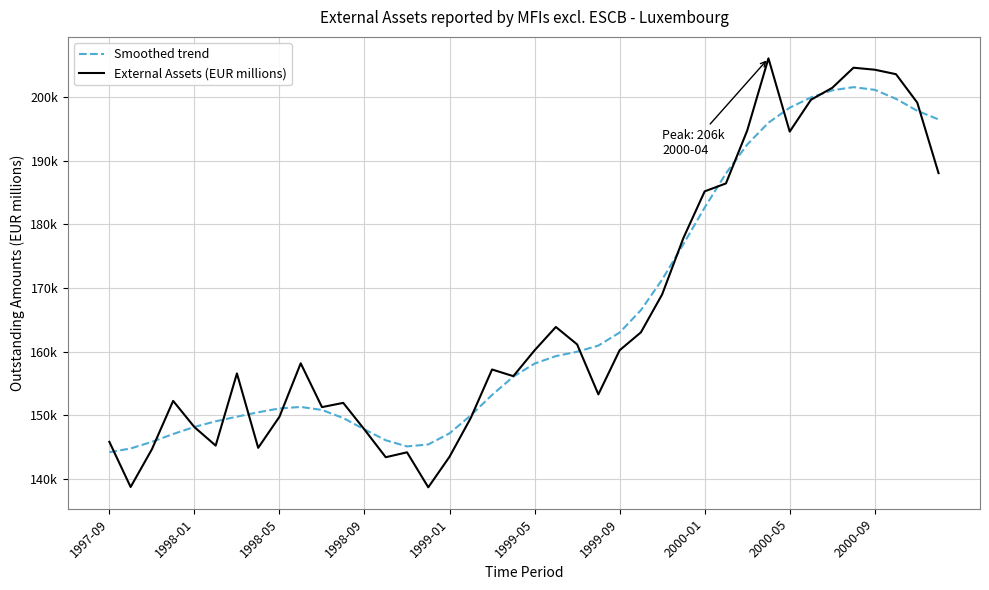

What are all the series names shown in the legend?

Smoothed trend, External Assets (EUR millions)